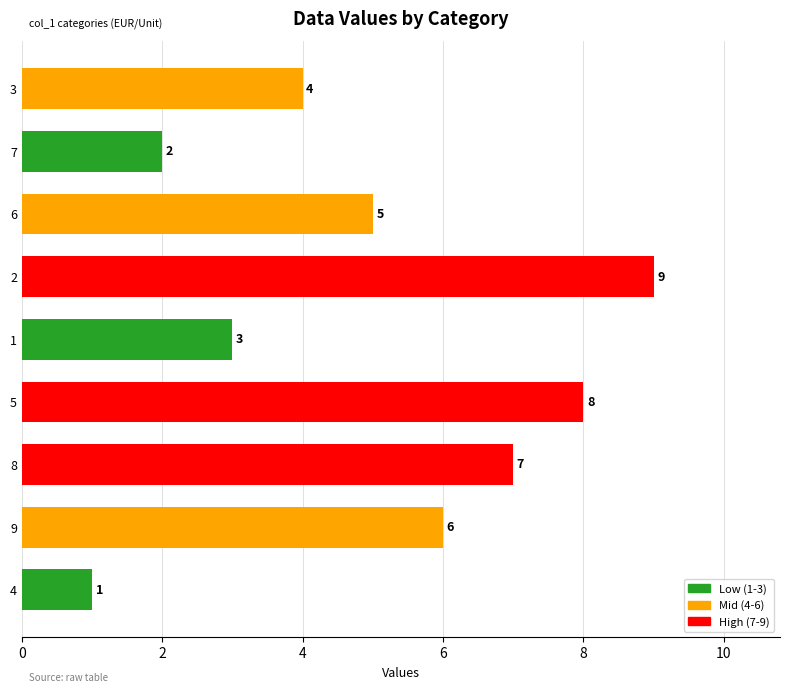

True or false: the data shows 1 at 8.

False